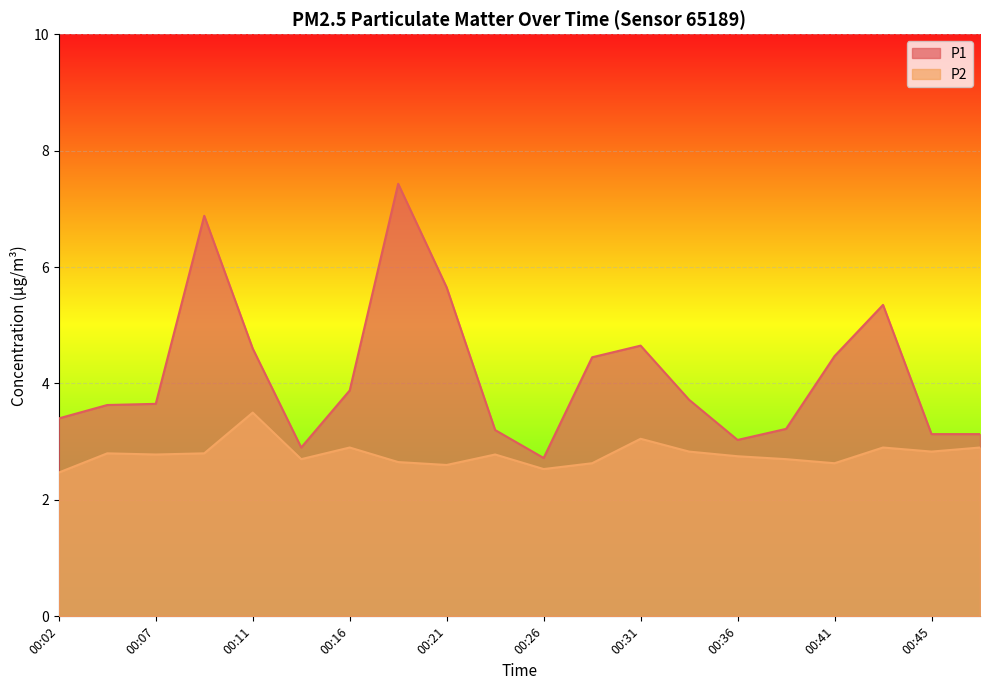

Reading left to right, transcribe all the data shown in this chart.

P1: 3.4	3.6	3.6	6.9	4.6	2.9	3.9	7.4	5.7	3.2	2.7	4.5	4.7	3.7	3.0	3.2	4.5	5.3	3.1	3.1
P2: 2.5	2.8	2.8	2.8	3.5	2.7	2.9	2.6	2.6	2.8	2.5	2.6	3.0	2.8	2.8	2.7	2.6	2.9	2.8	2.9